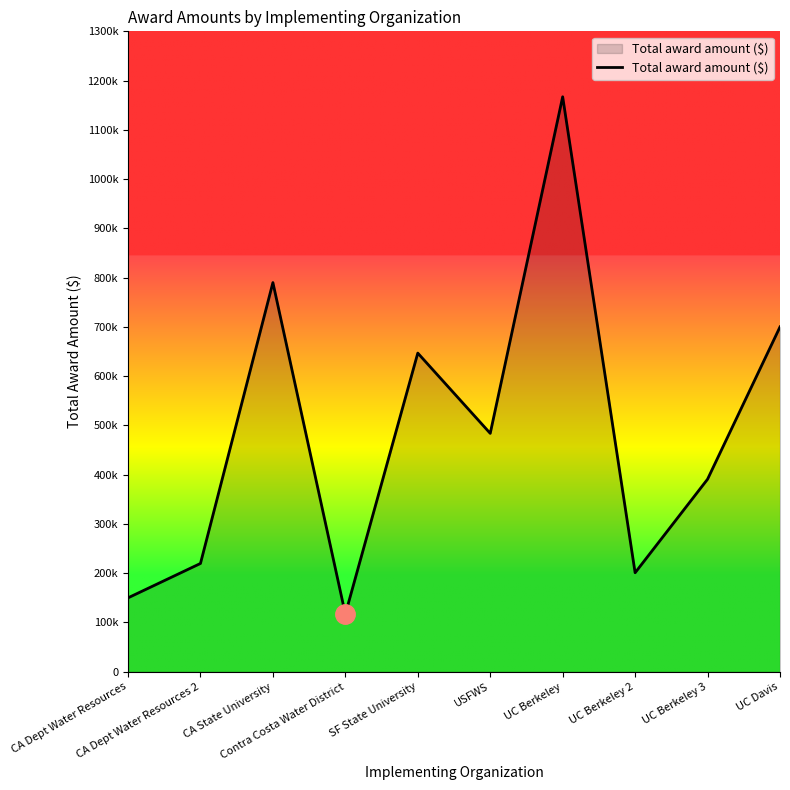

Is this an area chart (filled region under the line)?

Yes